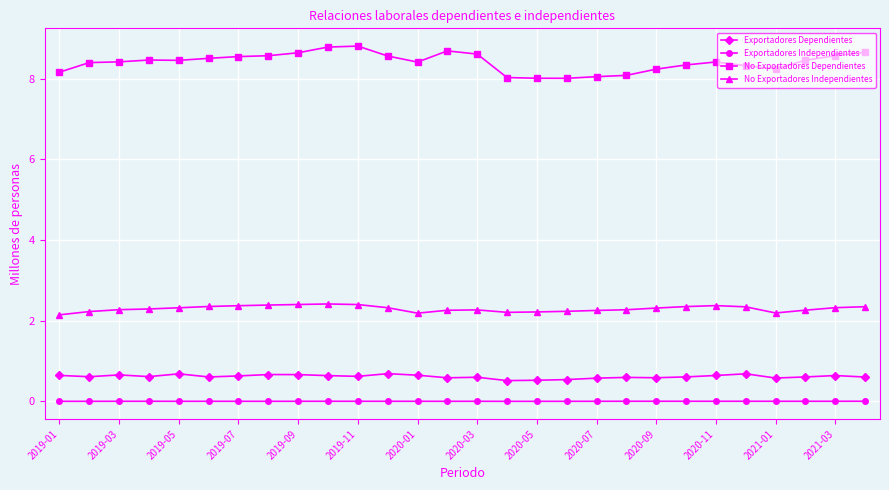

What is the value of the No Exportadores Independientes point at the 23rd from the left?

2.4